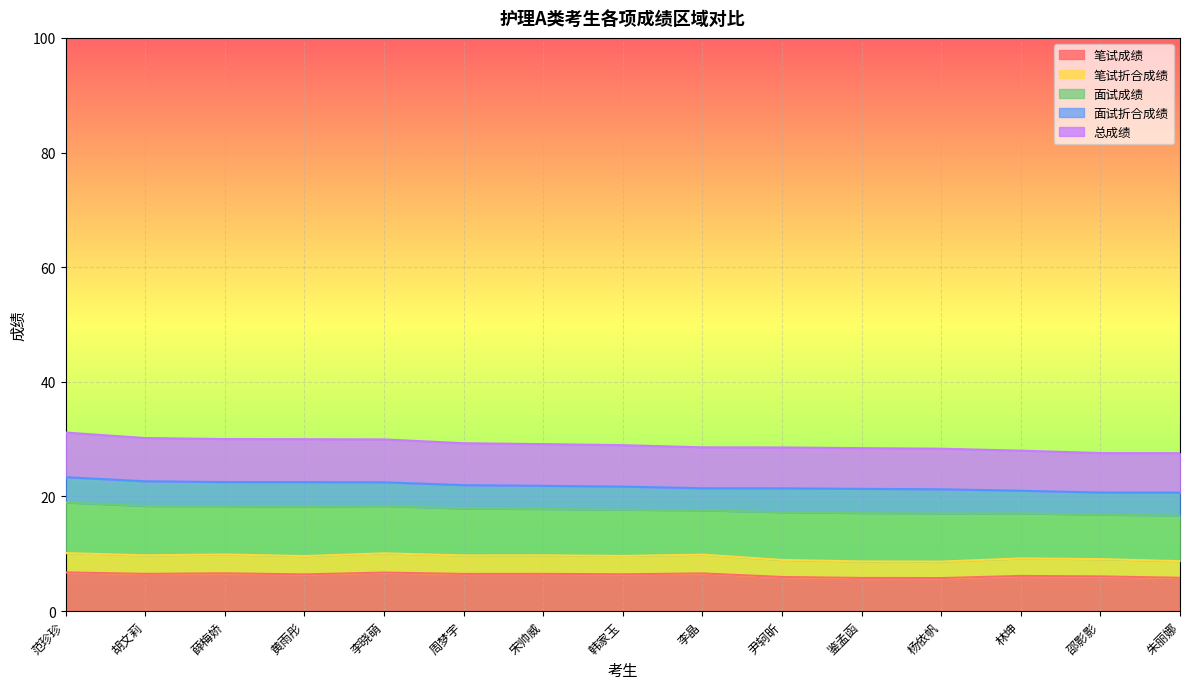

What is the minimum value for 笔试成绩?

5.8